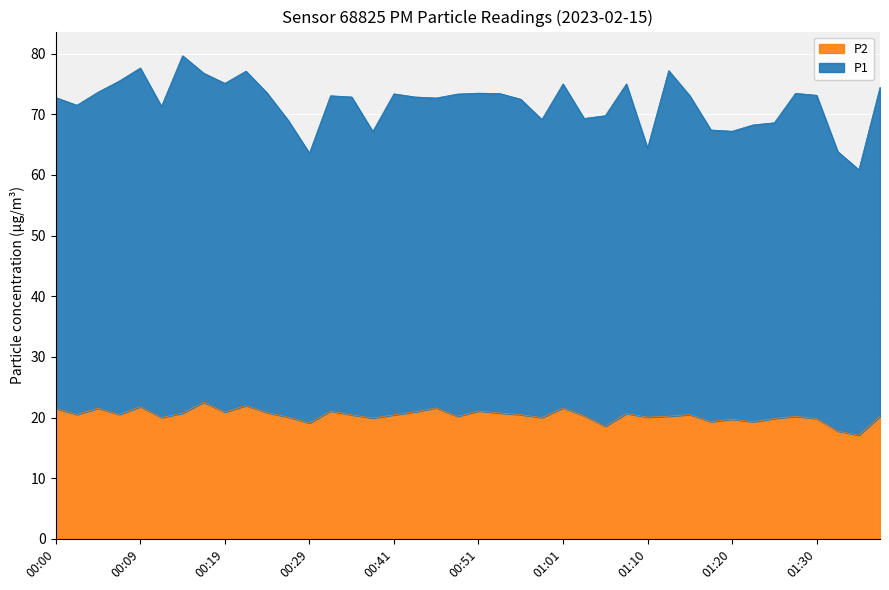

Reading right to left, list all the values displayed in this chart.

P1: 01:37=74.5	01:35=60.9	01:32=63.8	01:30=73.1	01:28=73.5	01:25=68.6	01:23=68.2	01:20=67.2	01:18=67.4	01:15=73.0	01:13=77.2	01:10=64.4	01:08=75.0	01:06=69.8	01:03=69.3	01:01=75.0	00:58=69.1	00:56=72.5	00:53=73.4	00:51=73.5	00:48=73.3	00:46=72.7	00:43=72.8	00:41=73.4	00:39=67.2	00:36=72.8	00:31=73.0	00:29=63.6	00:26=69.0	00:24=73.5	00:22=77.1	00:19=75.1	00:17=76.8	00:14=79.7	00:12=71.3	00:09=77.6	00:07=75.5	00:05=73.7	00:02=71.5	00:00=72.8
P2: 01:37=20.2	01:35=17.1	01:32=17.8	01:30=19.9	01:28=20.2	01:25=19.9	01:23=19.3	01:20=19.7	01:18=19.3	01:15=20.5	01:13=20.2	01:10=20.1	01:08=20.7	01:06=18.6	01:03=20.3	01:01=21.6	00:58=20.0	00:56=20.5	00:53=20.8	00:51=21.1	00:48=20.2	00:46=21.6	00:43=20.9	00:41=20.4	00:39=19.9	00:36=20.4	00:31=21.1	00:29=19.1	00:26=20.1	00:24=20.8	00:22=22.0	00:19=20.9	00:17=22.5	00:14=20.7	00:12=20.0	00:09=21.8	00:07=20.5	00:05=21.6	00:02=20.5	00:00=21.5